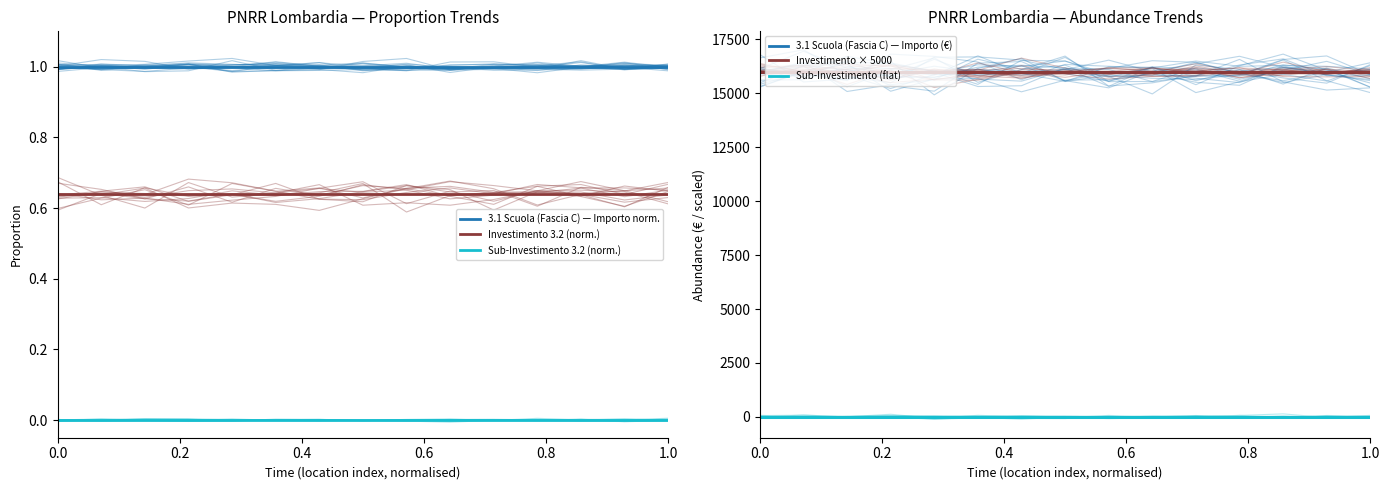

What is the maximum value for Investimento × 5000?

16000.0